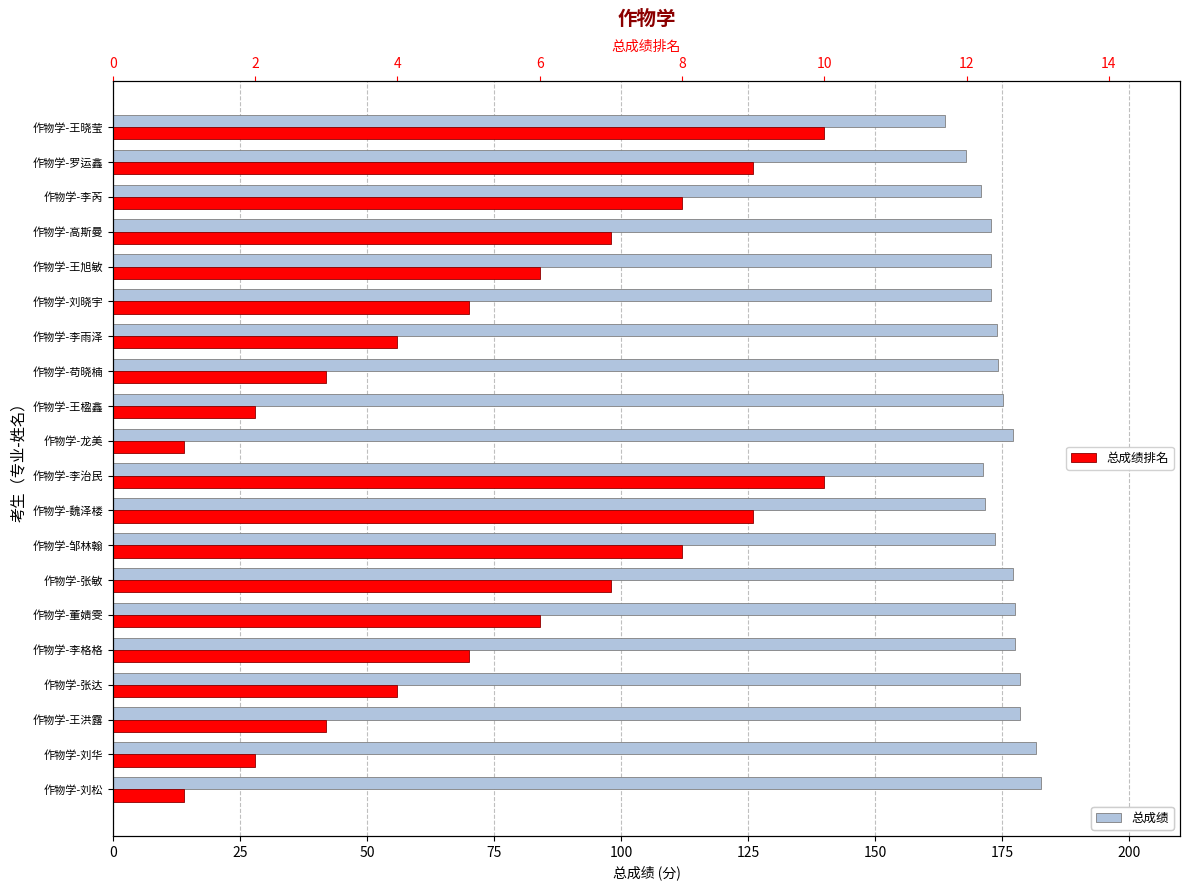

Is it true that 总成绩排名 equals 10.0 at 作物学-王晓莹?

True